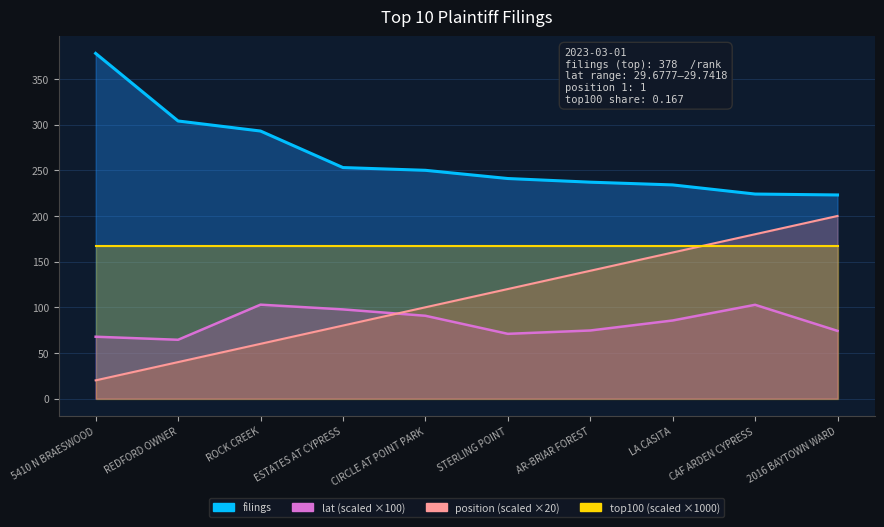

What is the value of the lat point at the 4th from the left?

97.7